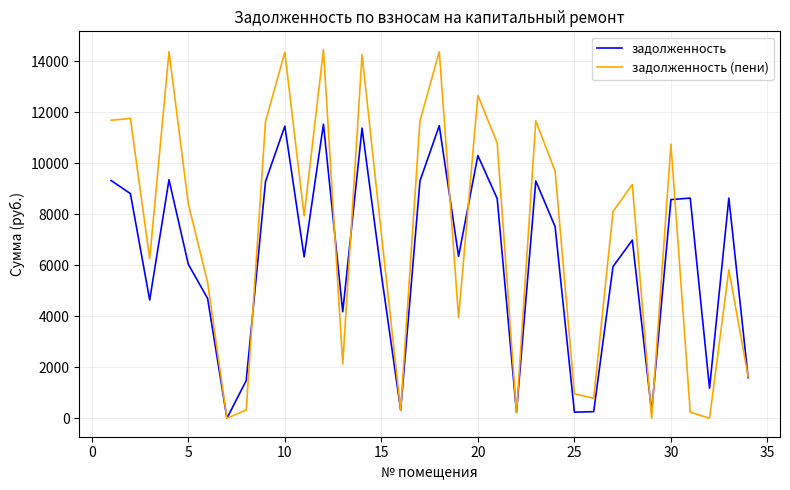

List the series in order of their peak value, highest first.

задолженность (пени), задолженность